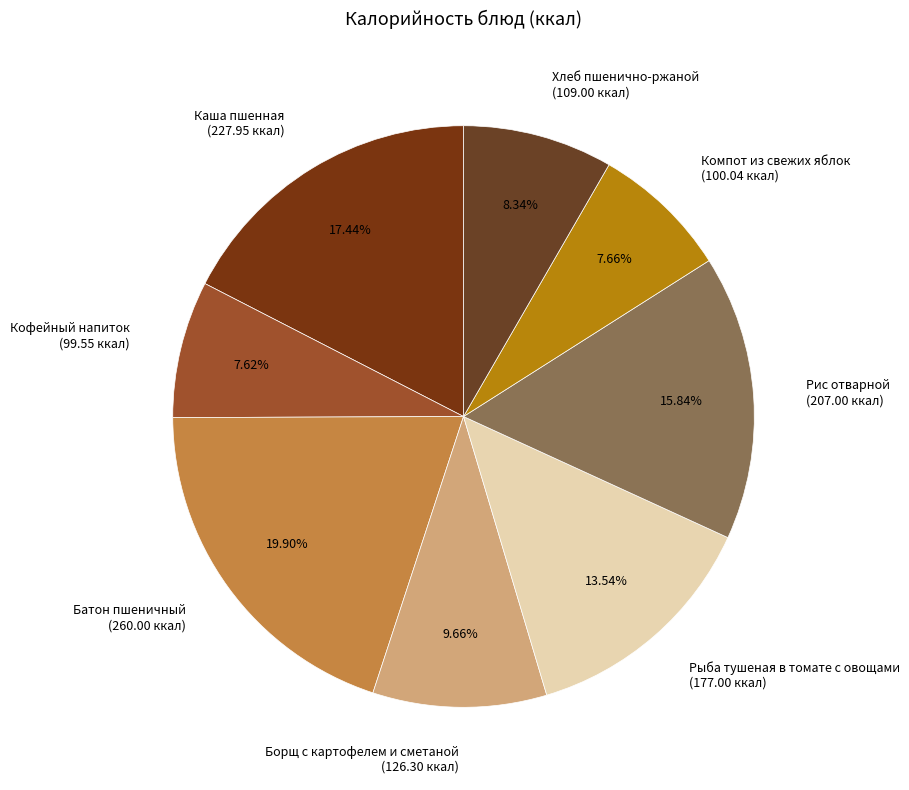

How many slices are in this pie chart?

8